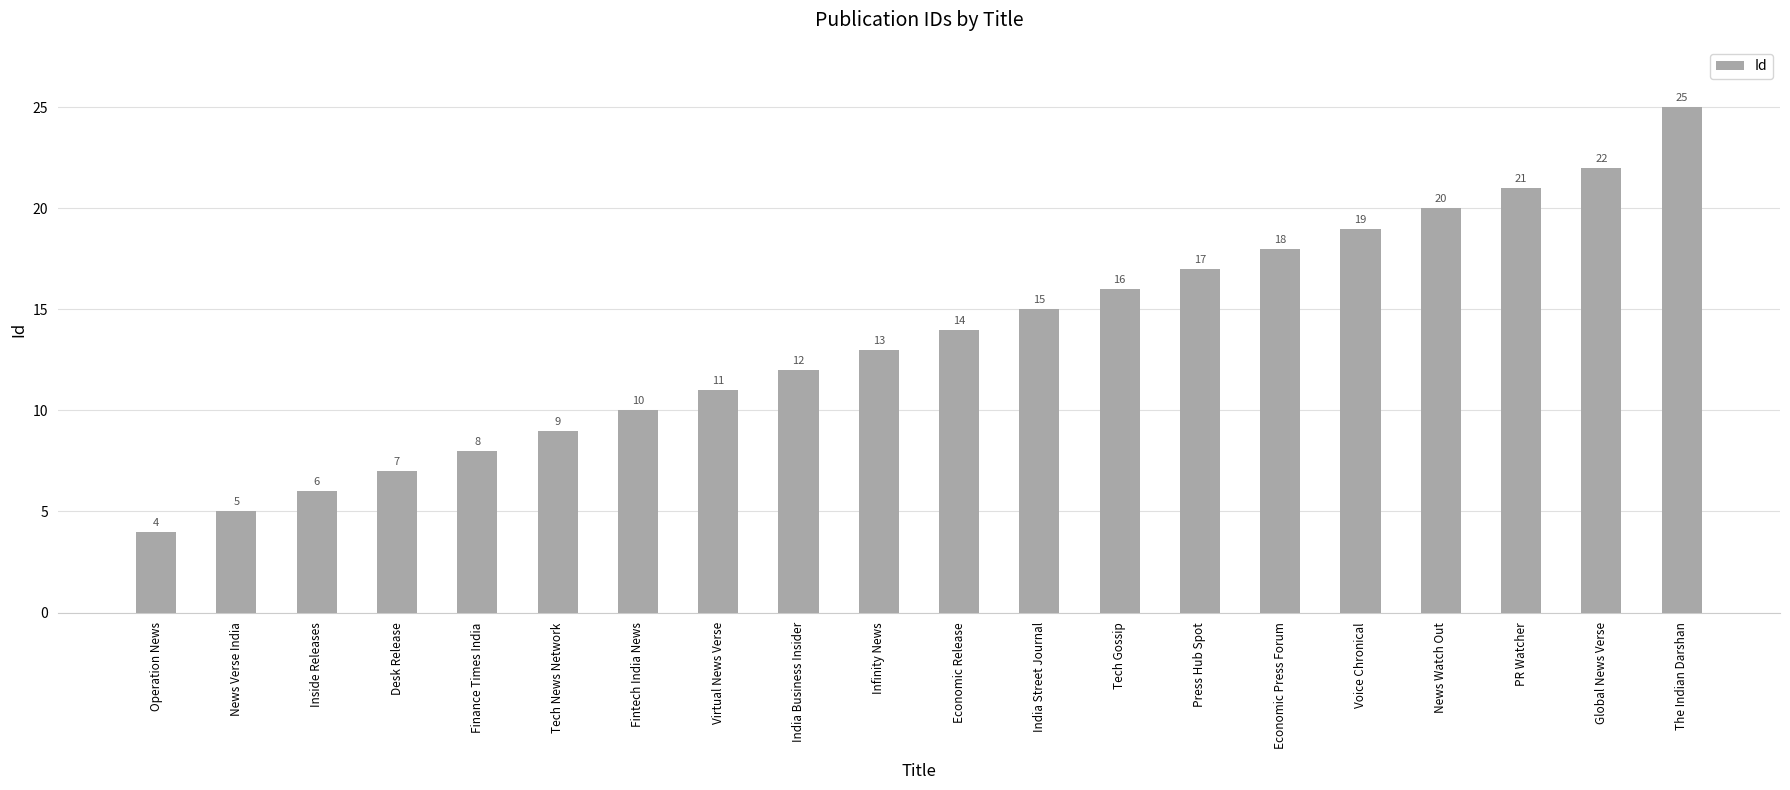

What position from the left is Inside Releases?

3